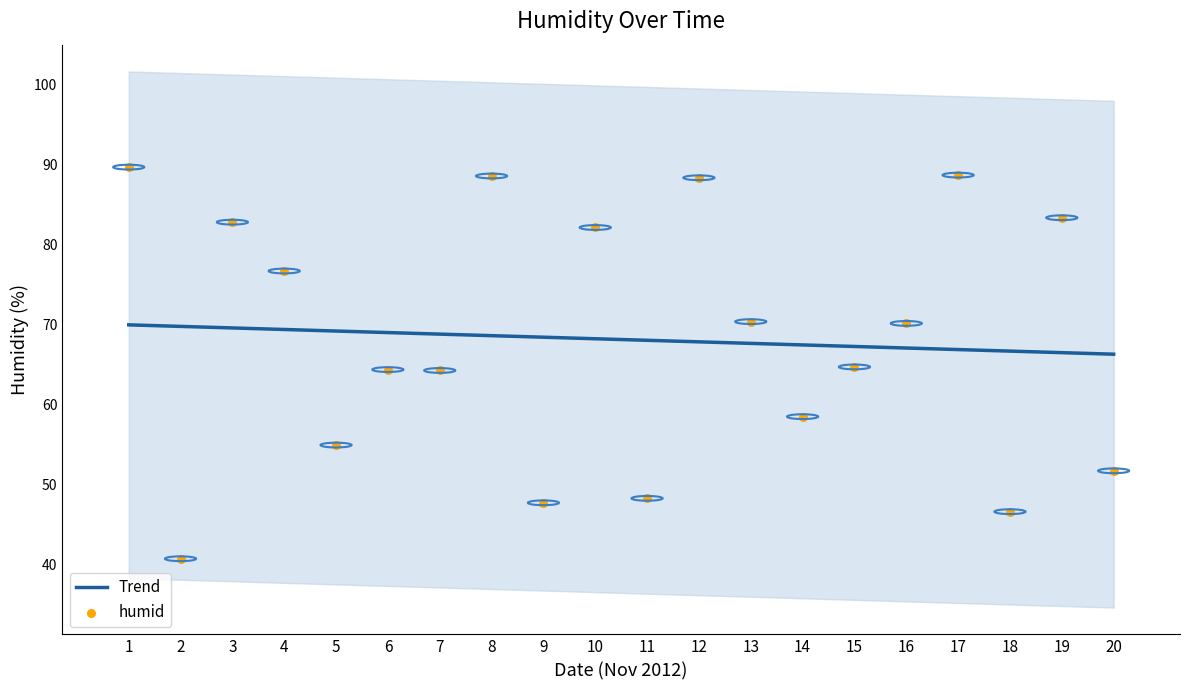

Is the value of Trend at 17 greater than the value of humid at 5?

Yes